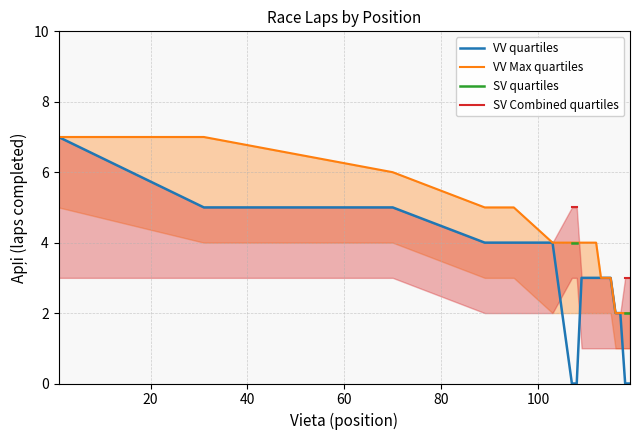

What is the maximum value for VV quartiles?

7